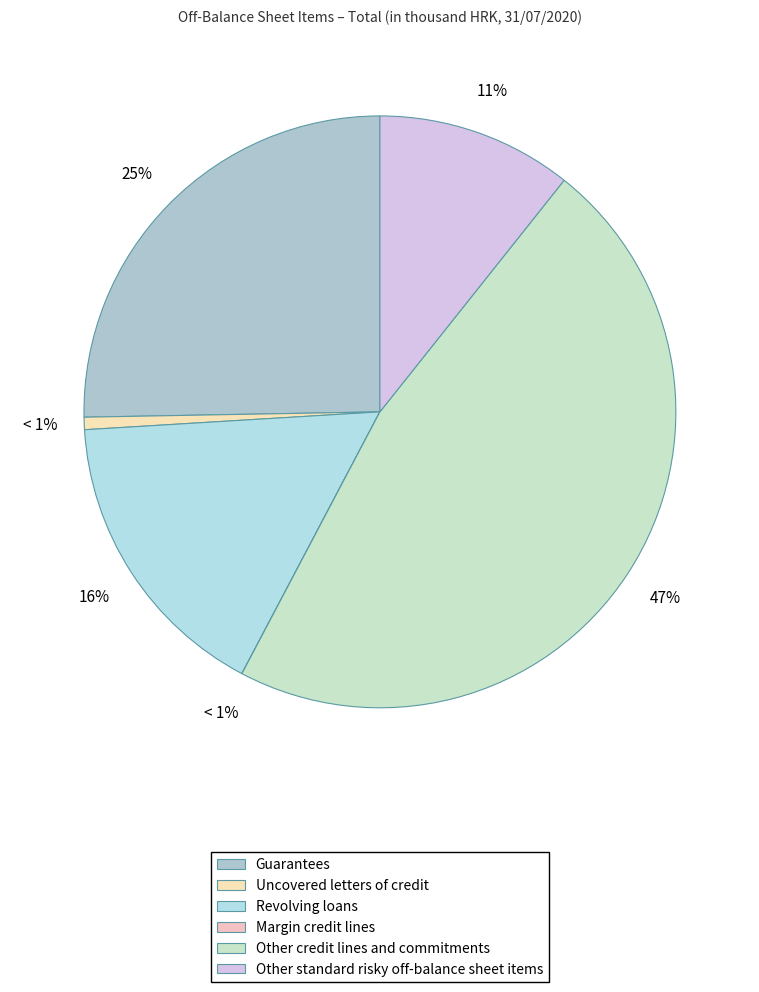

What percentage is the Other credit lines and commitments slice, to the nearest percent?

47%